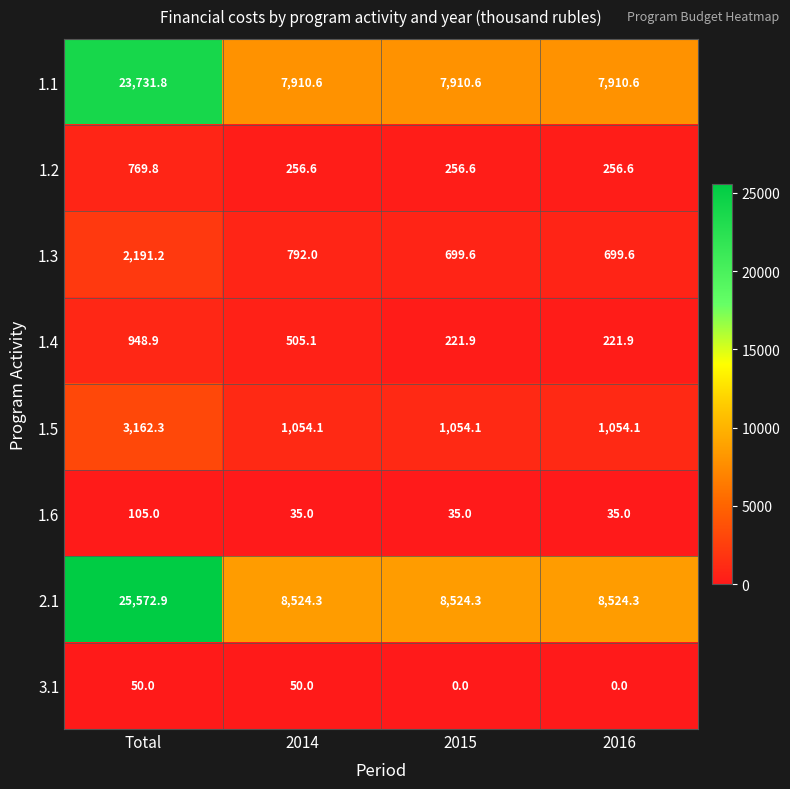

What is the greatest value displayed?

25572.9